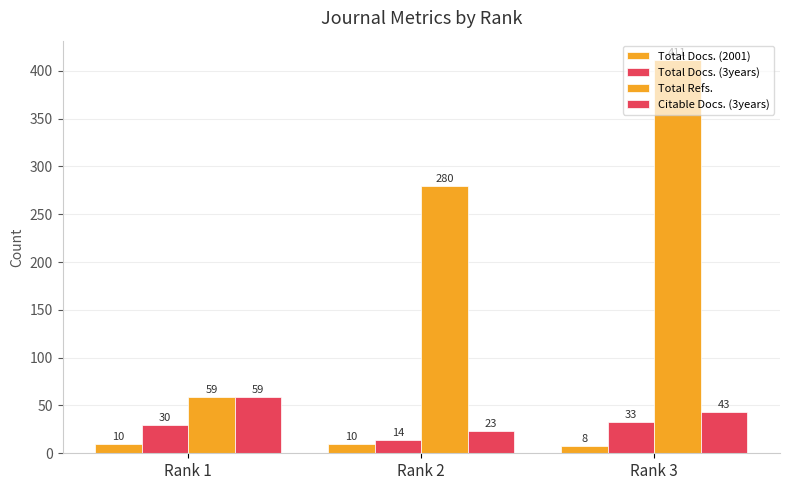

Which series has the largest total across all categories?

Total Refs.